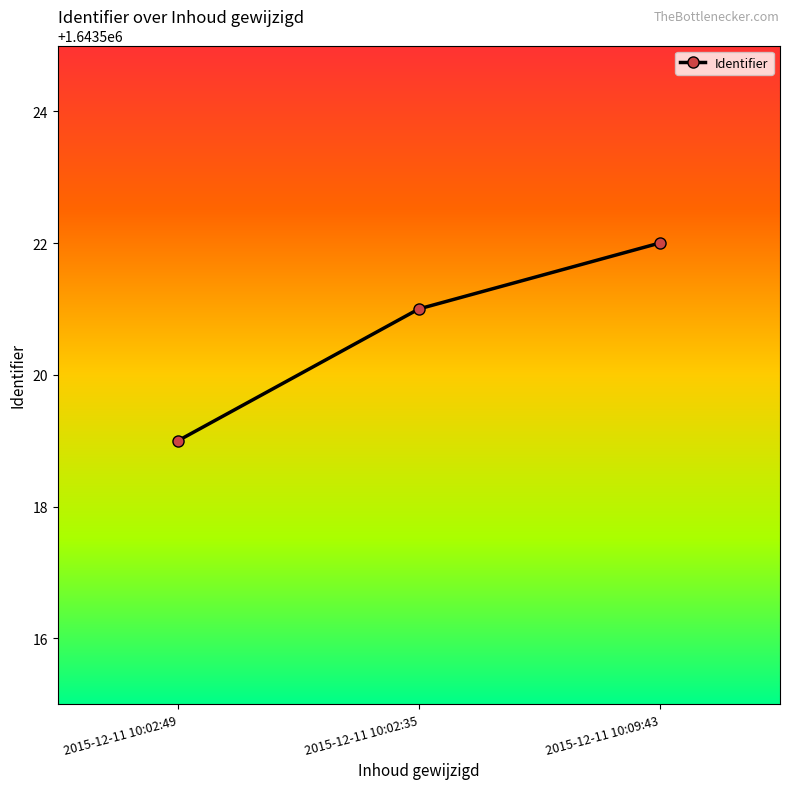

Reading right to left, extract all data points from this chart.

1643522	1643521	1643519